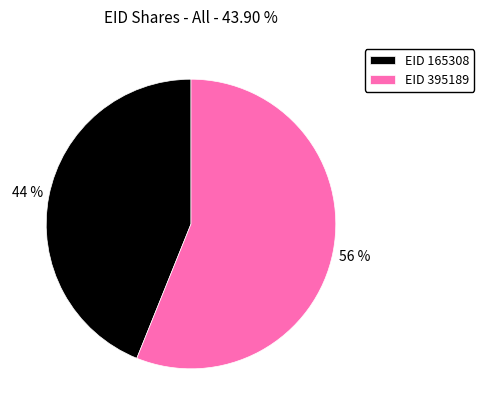

What percentage is the EID 165308 slice, to the nearest percent?

44%